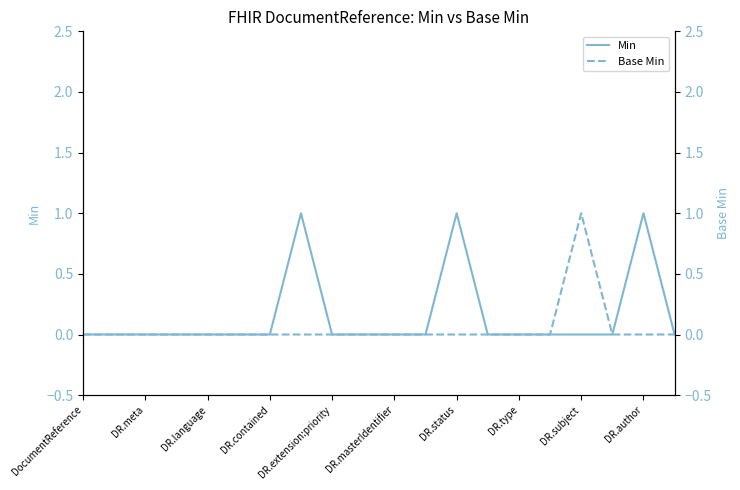

The value of Min at DR.subject is 0. True or false?

True